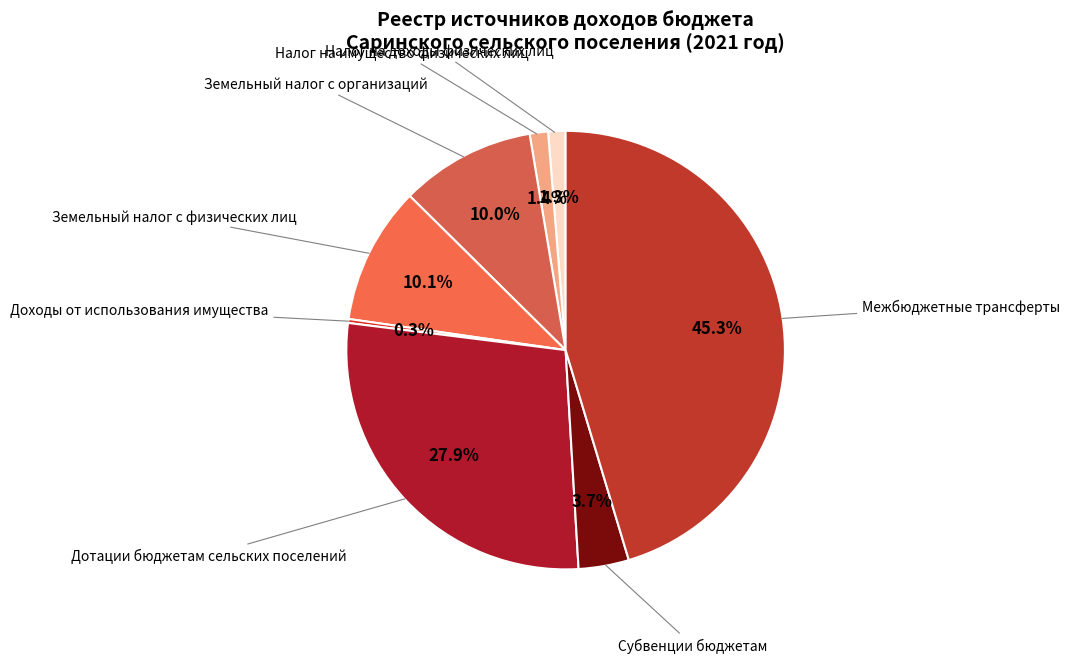

Count the number of slices in the pie.

8